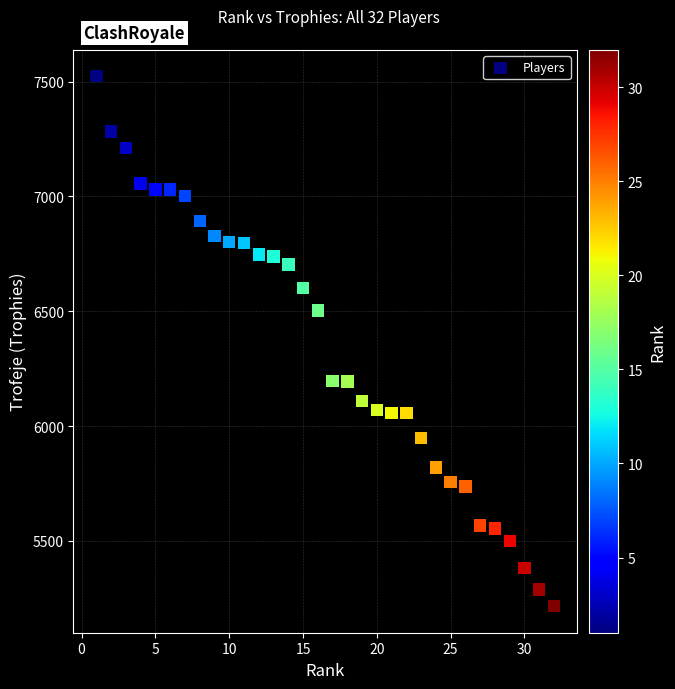

What is the range of X values (max minus min)?

31